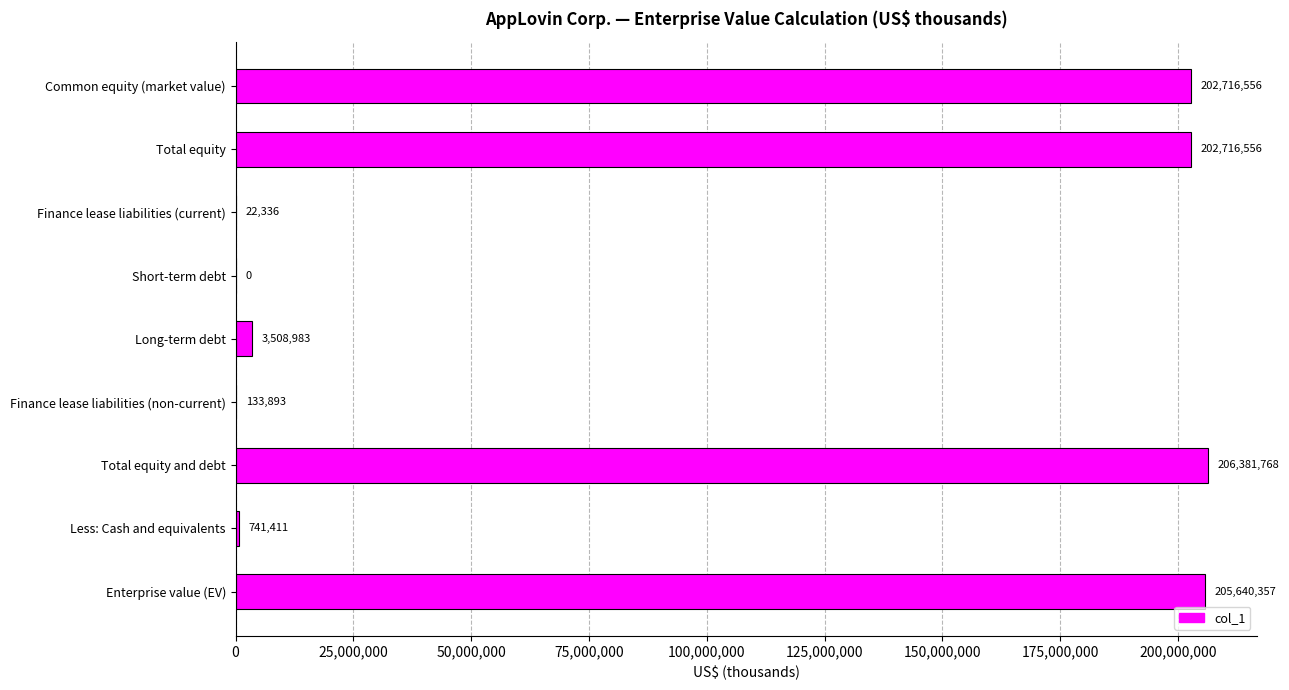

The chart shows a value of 319730634 at Common equity (market value). True or false?

False